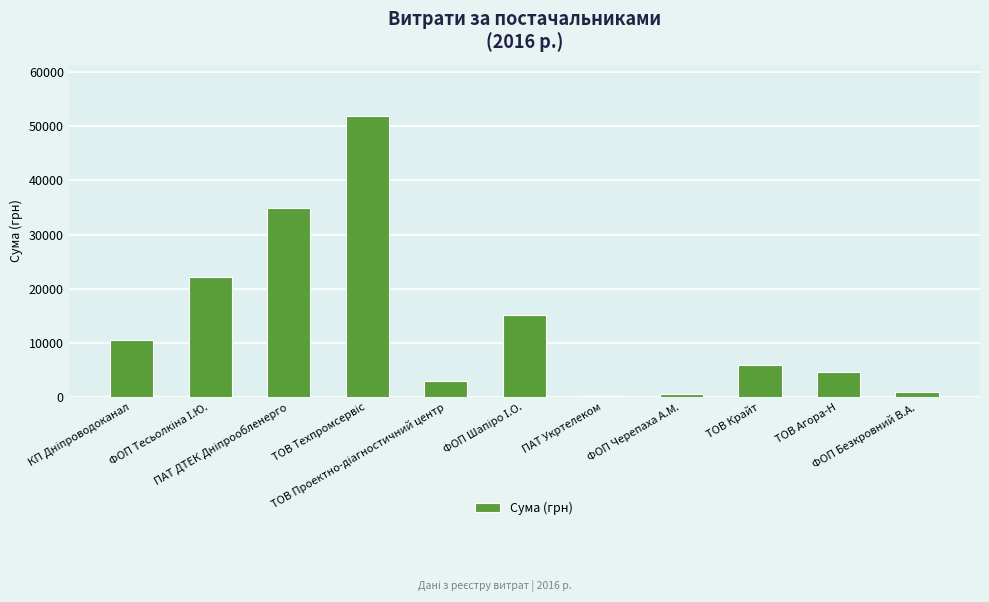

What is the maximum value shown in the chart?

51980.0